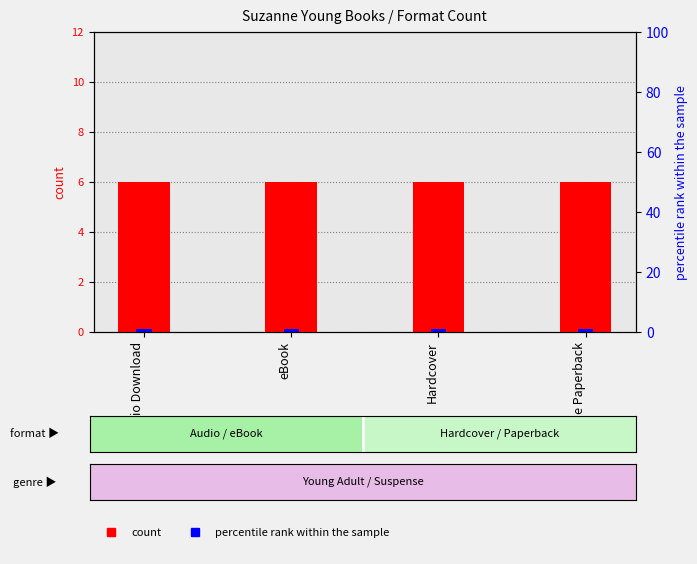

Which series has the largest total across all categories?

count